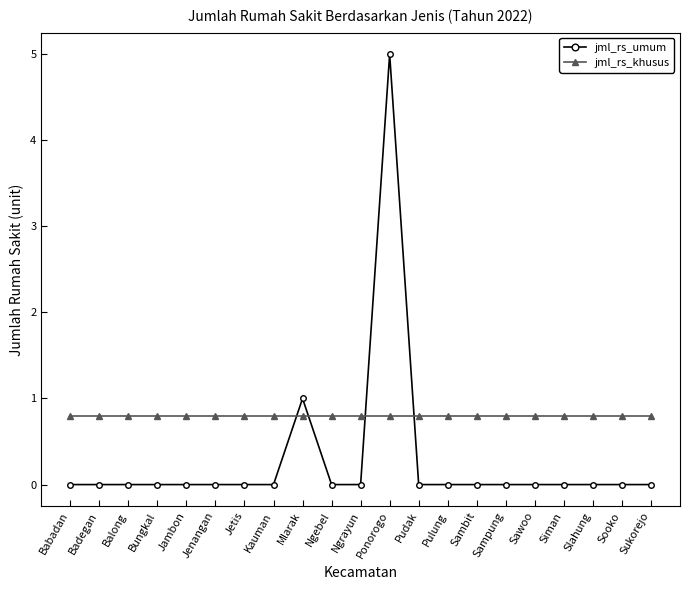

At how many categories does at least one series exceed 3?

1